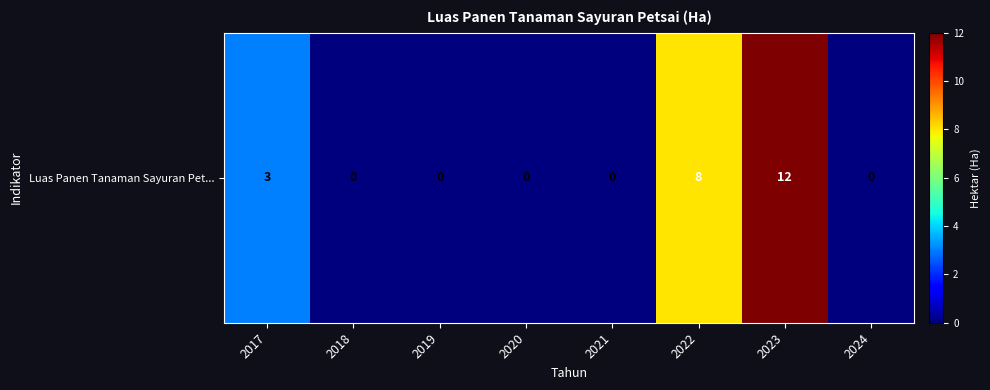

Read the value at 2022.

8.0